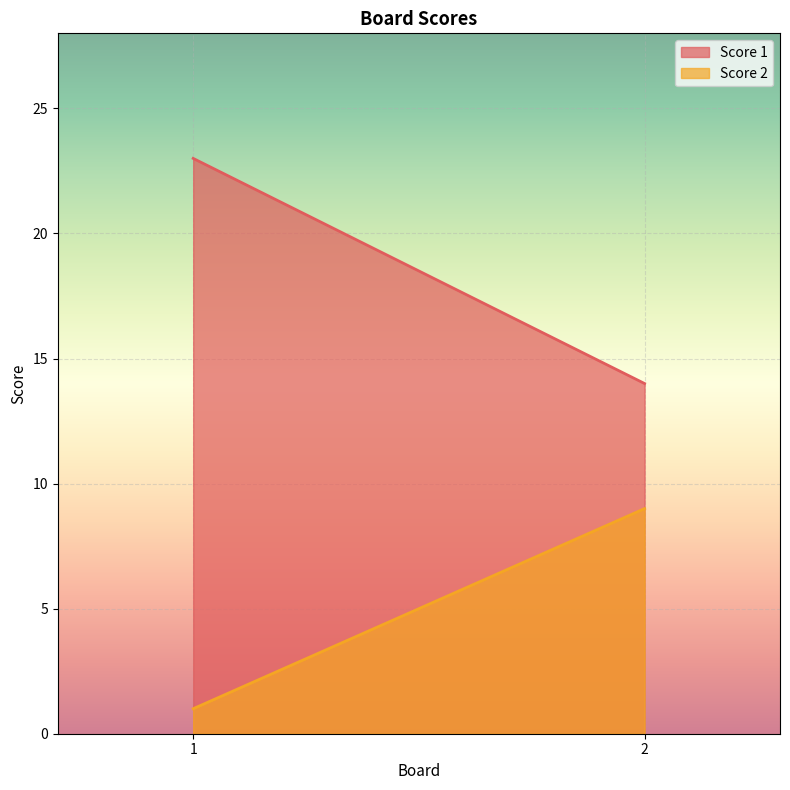

What is the average value of the Score 1 series?

18